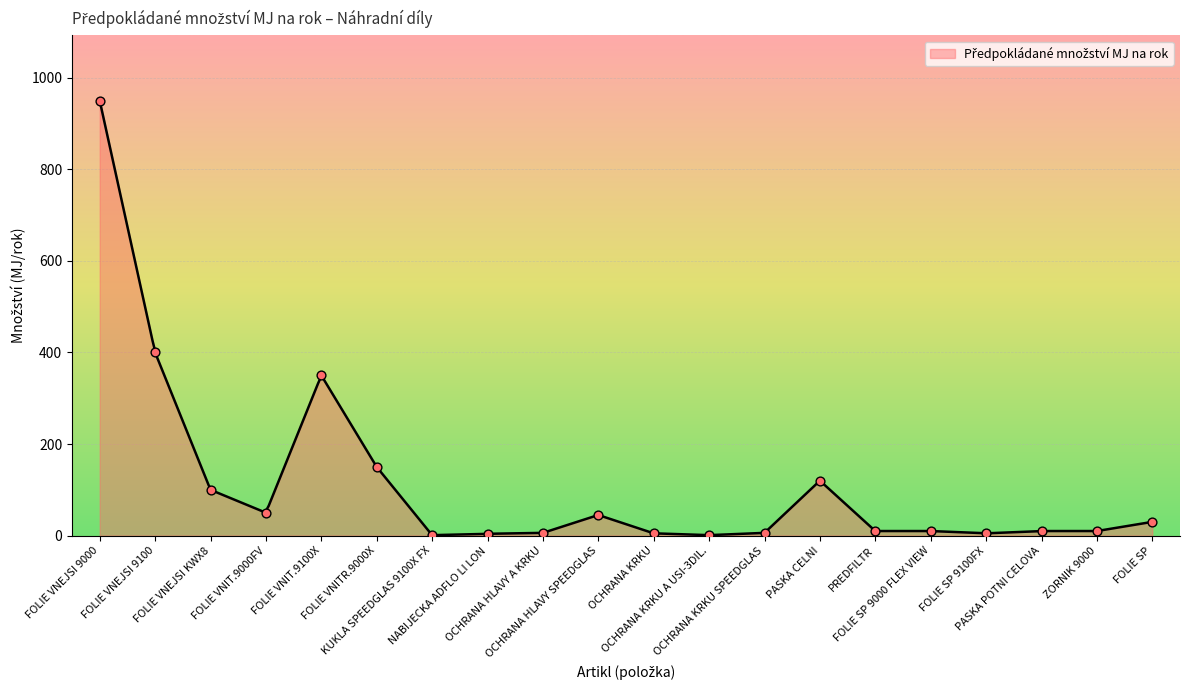

What is the change in value from FOLIE VNEJSI 9000 to FOLIE SP?

-920